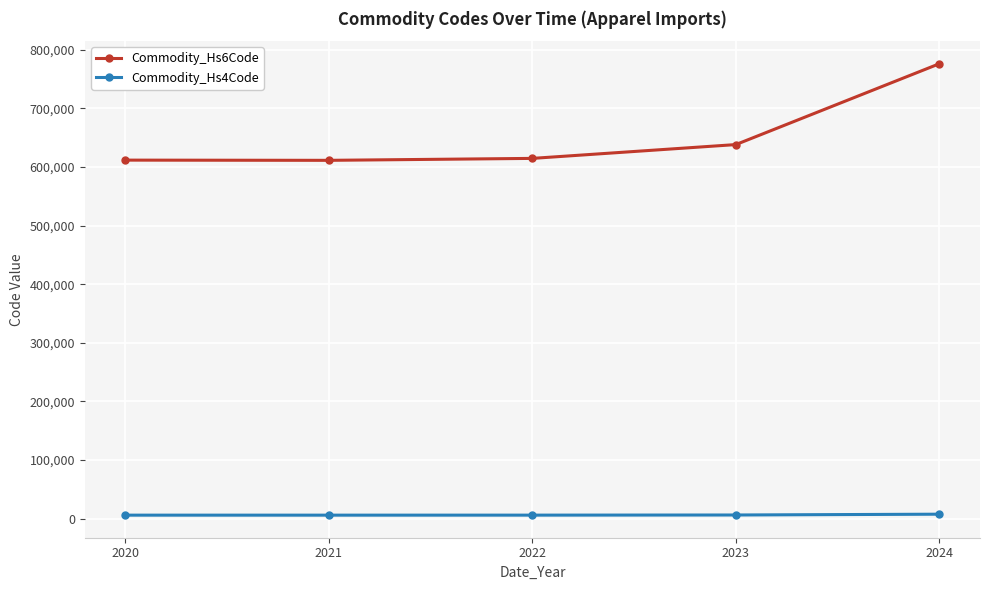

What is the value of the Commodity_Hs4Code point at the 5th from the left?

7757.5